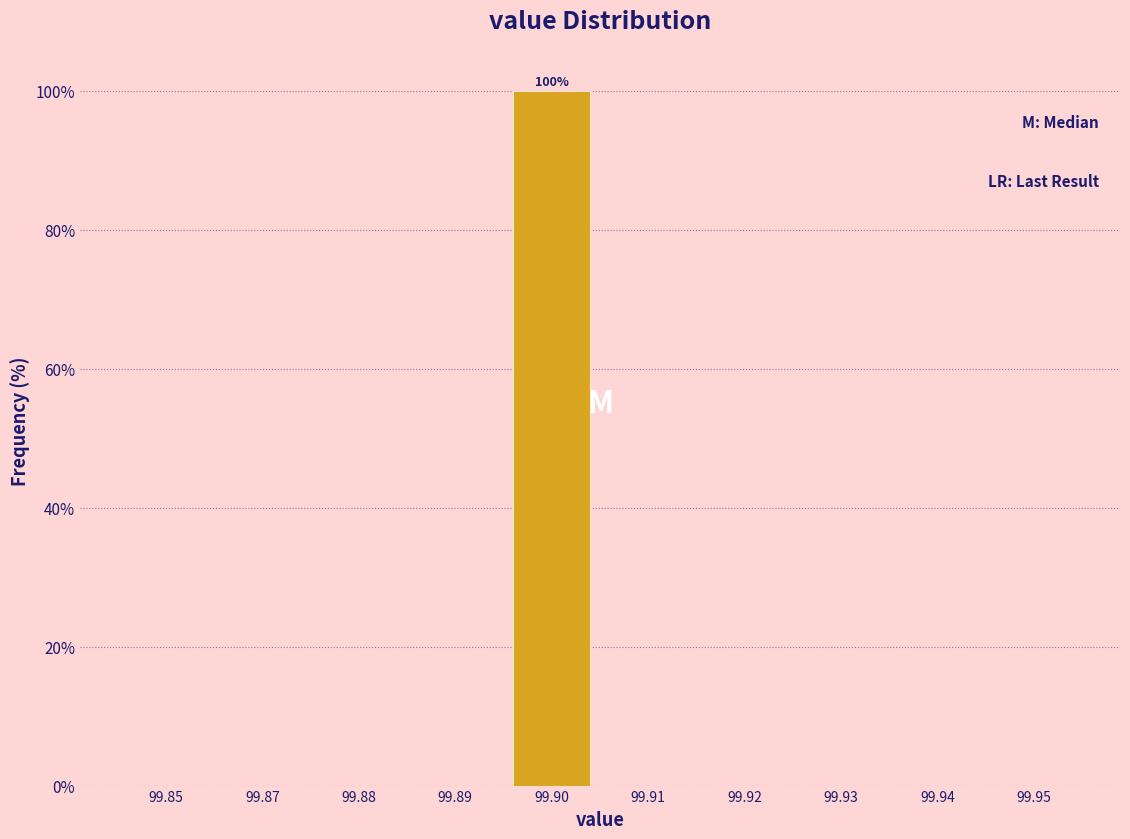

Reading left to right, transcribe all the data shown in this chart.

99.85=0	99.87=0	99.88=0	99.89=0	99.90=100	99.91=0	99.92=0	99.93=0	99.94=0	99.95=0